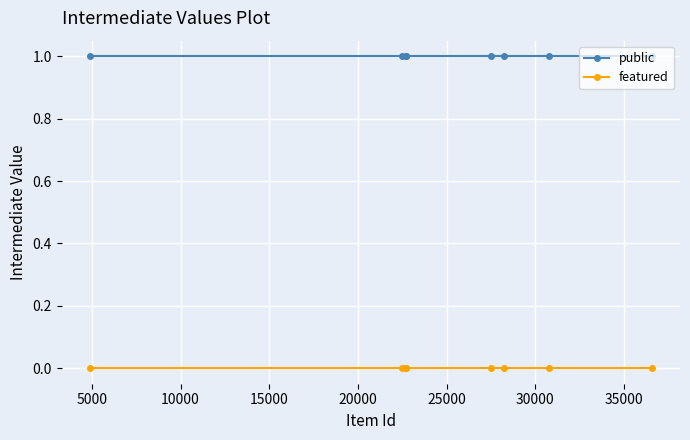

List the series in order of their peak value, highest first.

public, featured